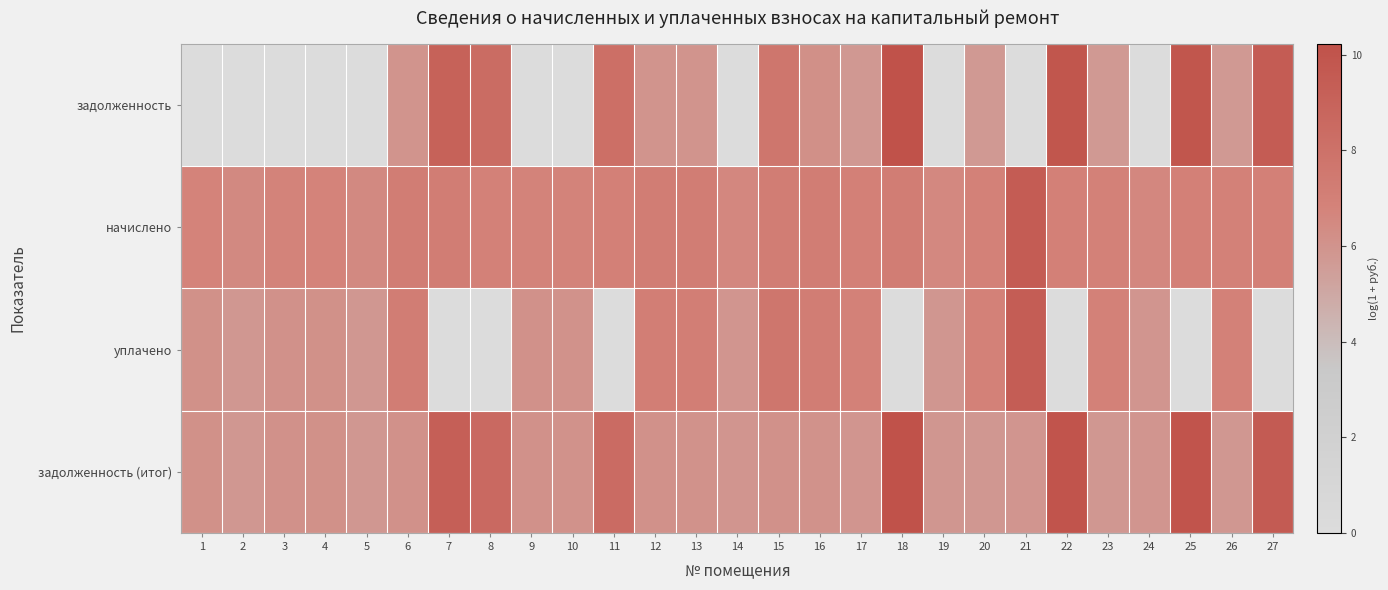

Rank the series by their maximum value, from lowest to highest.

уплачено, начислено, задолженность, задолженность (итог)